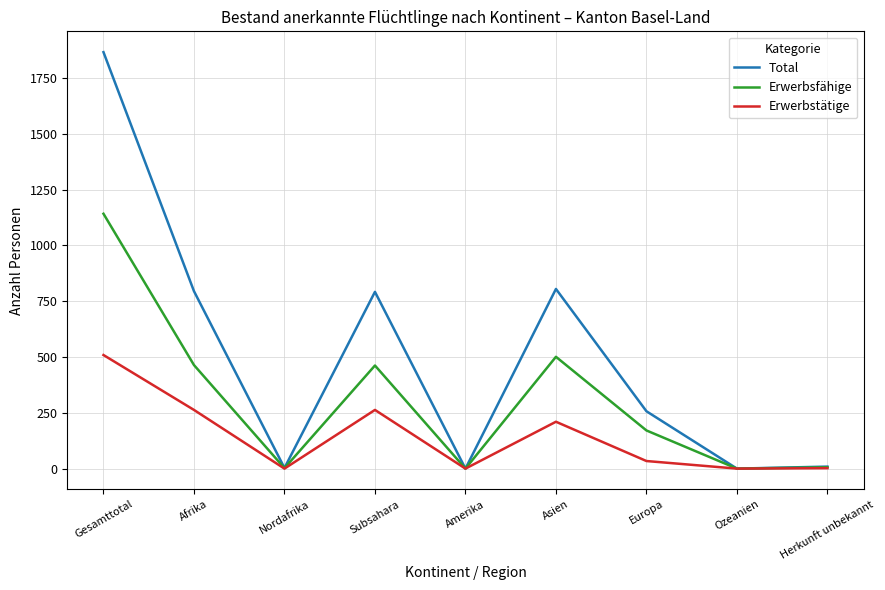

At which category does the chart reach its peak across all series?

Gesamttotal